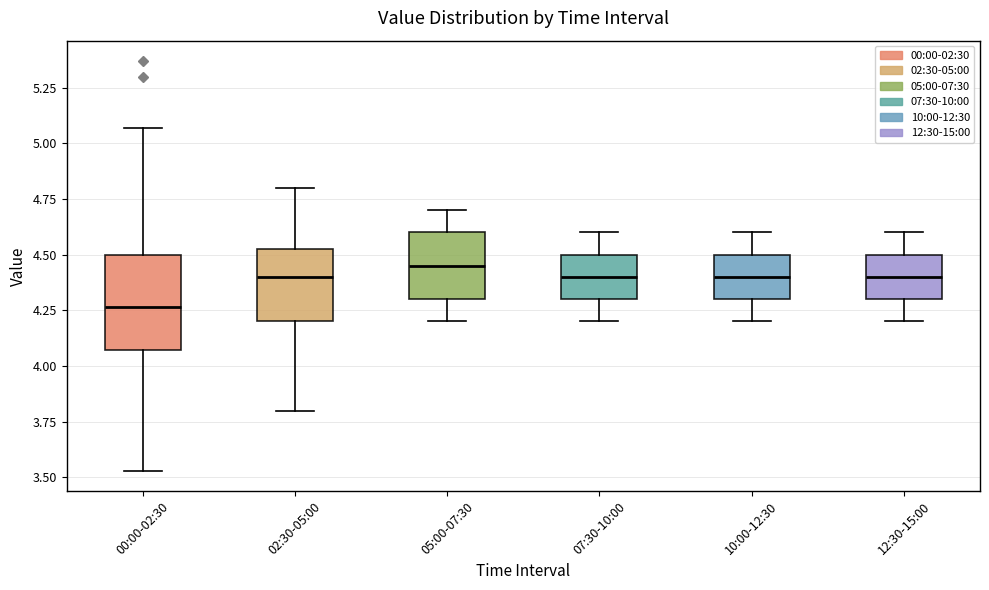

Where does the median line of the box for 07:30-10:00 sit on the y-axis? The values are not printed on the chart, so give them approximately, as read against the axis.

4.40